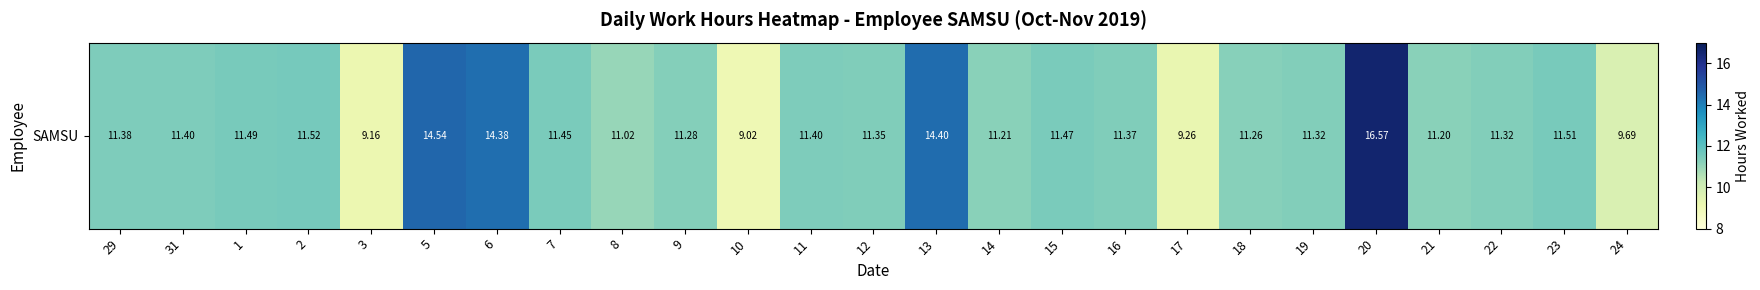

Which label corresponds to the largest value in the chart?

20